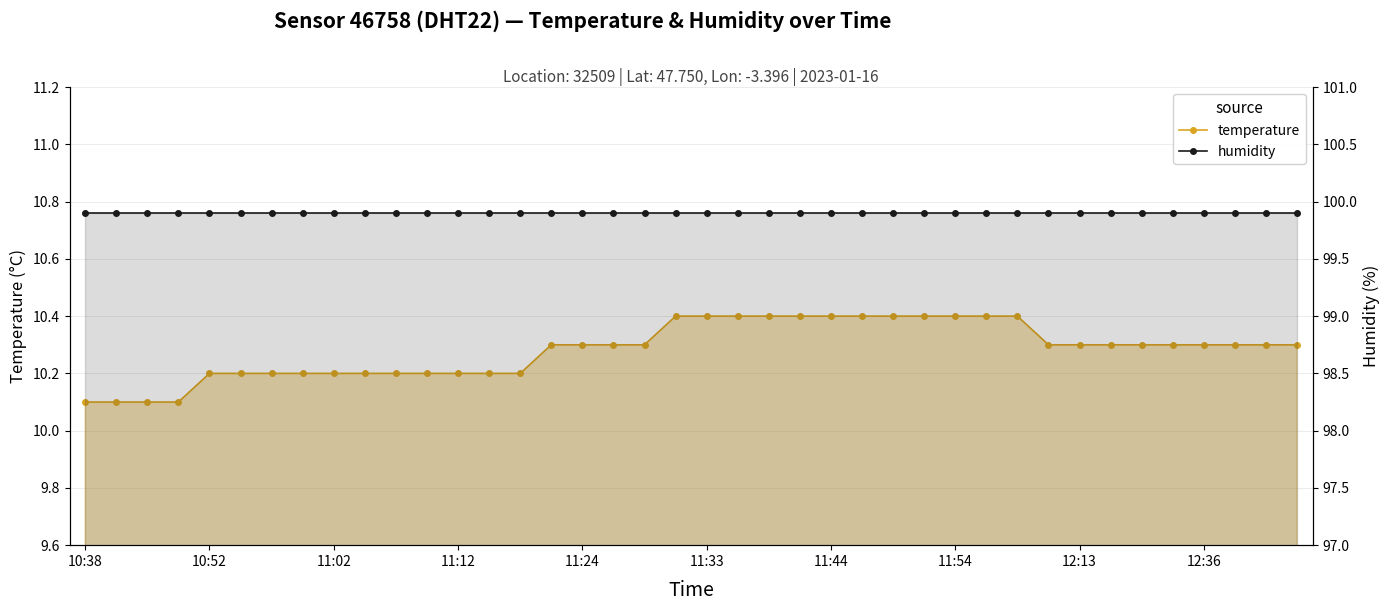

How many lines are shown in the chart?

2